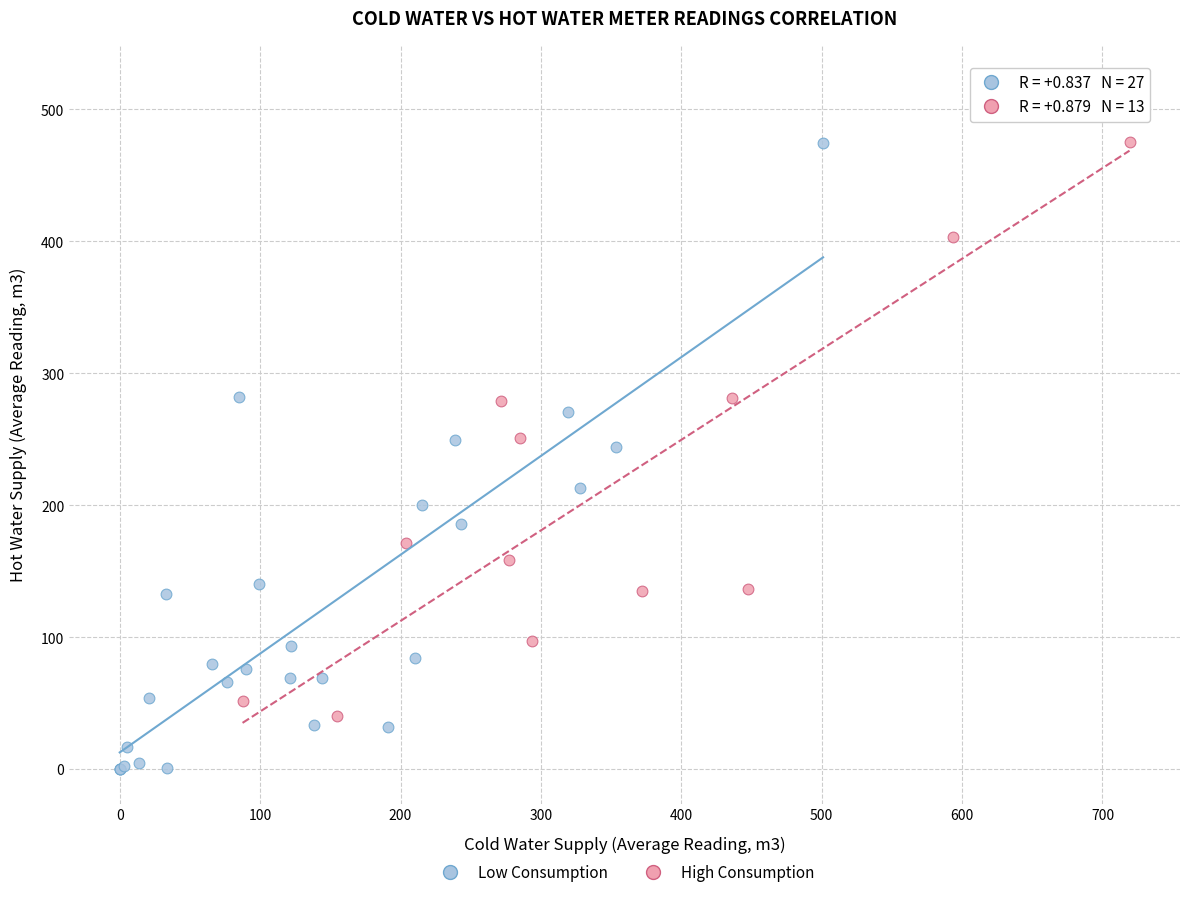

Which series contains the lowest Y value?

Low Consumption